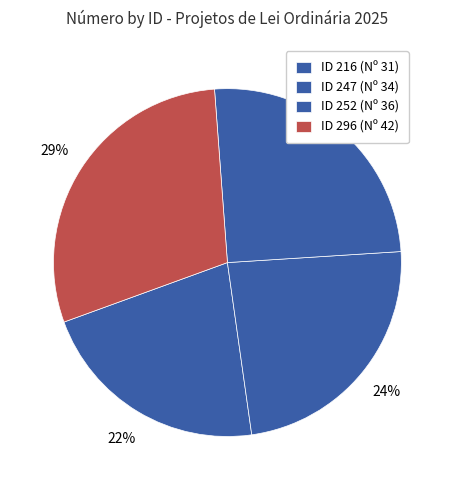

Count the number of slices in the pie.

4